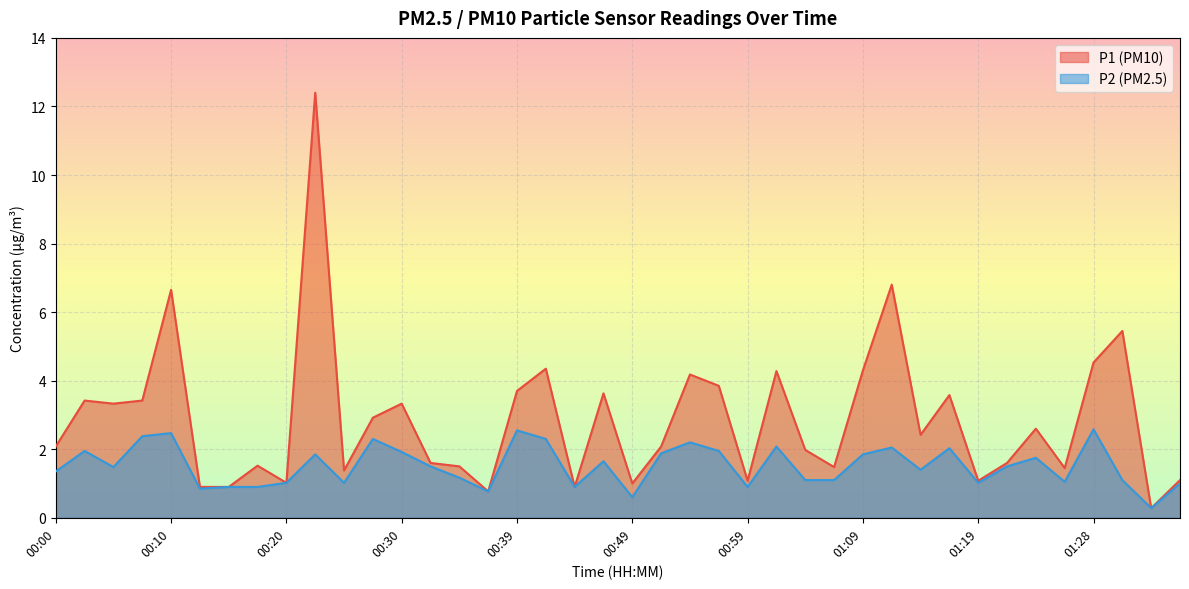

What are all the series names shown in the legend?

P1 (PM10), P2 (PM2.5)